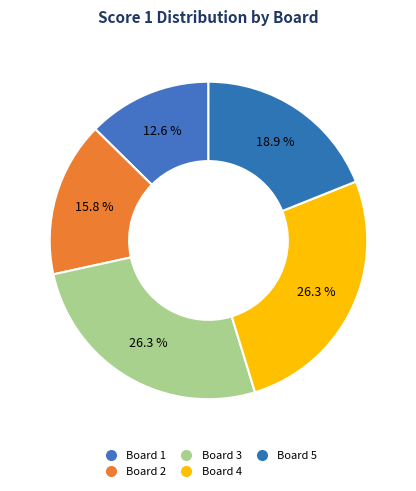

Which has a higher value, Board 1 or Board 3?

Board 3